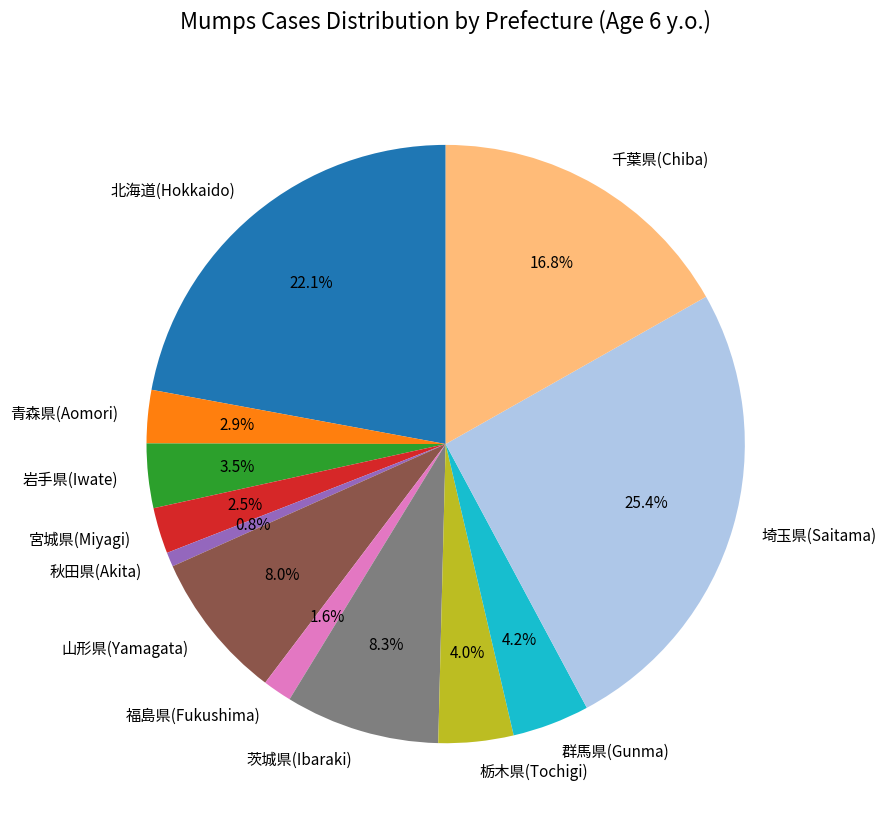

How many slices are in this pie chart?

12